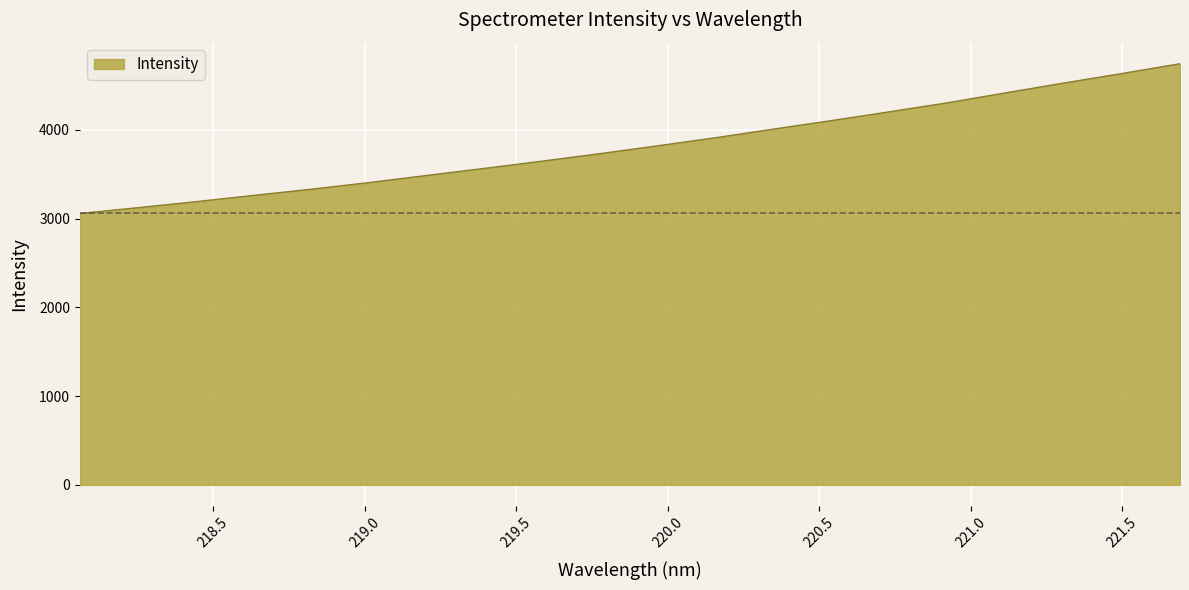

What is the sum of all values?

76496.8